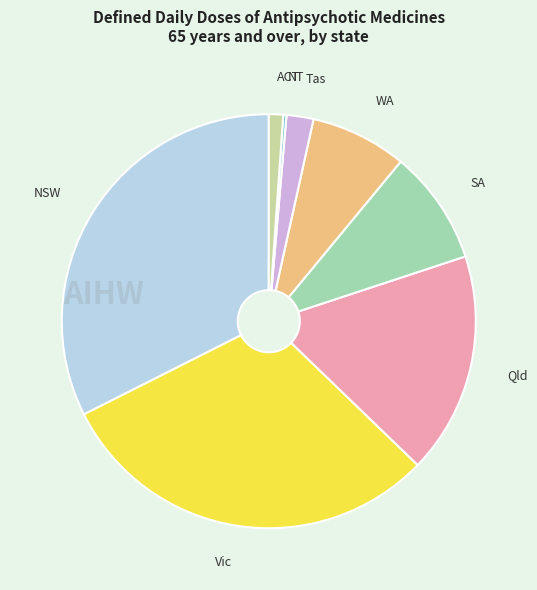

What is the largest slice in the pie chart?

NSW